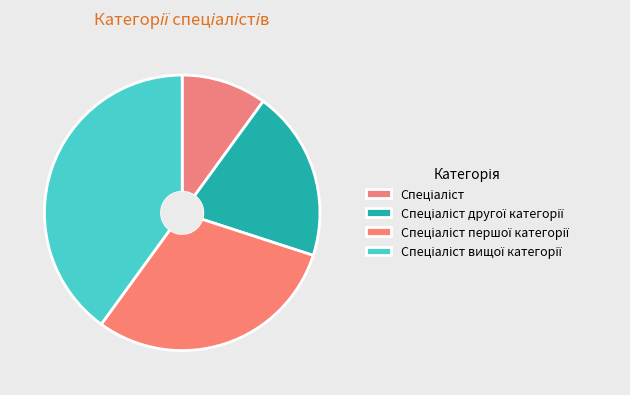

Is it true that Спеціаліст is 10% of the pie?

True